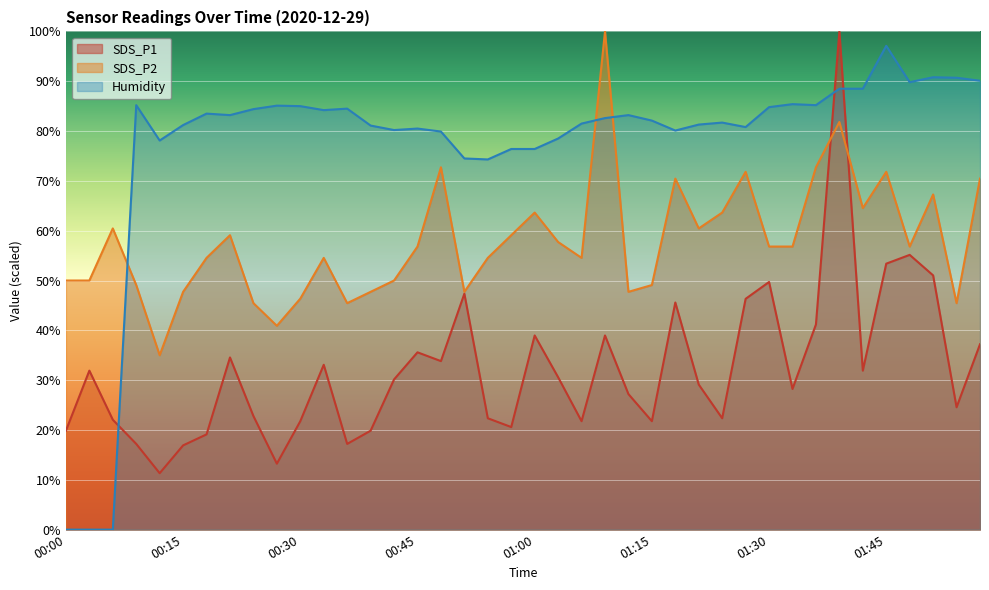

How many series are shown in this chart?

3